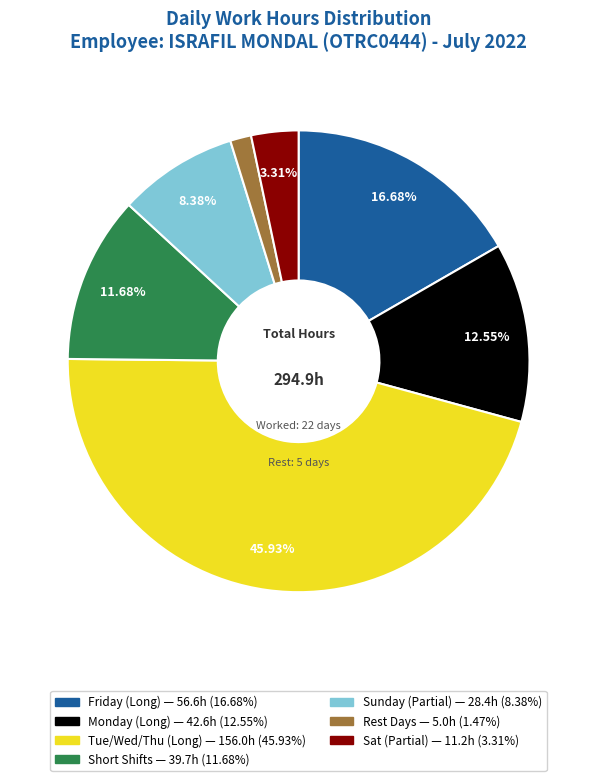

Does any single category account for the majority?

No